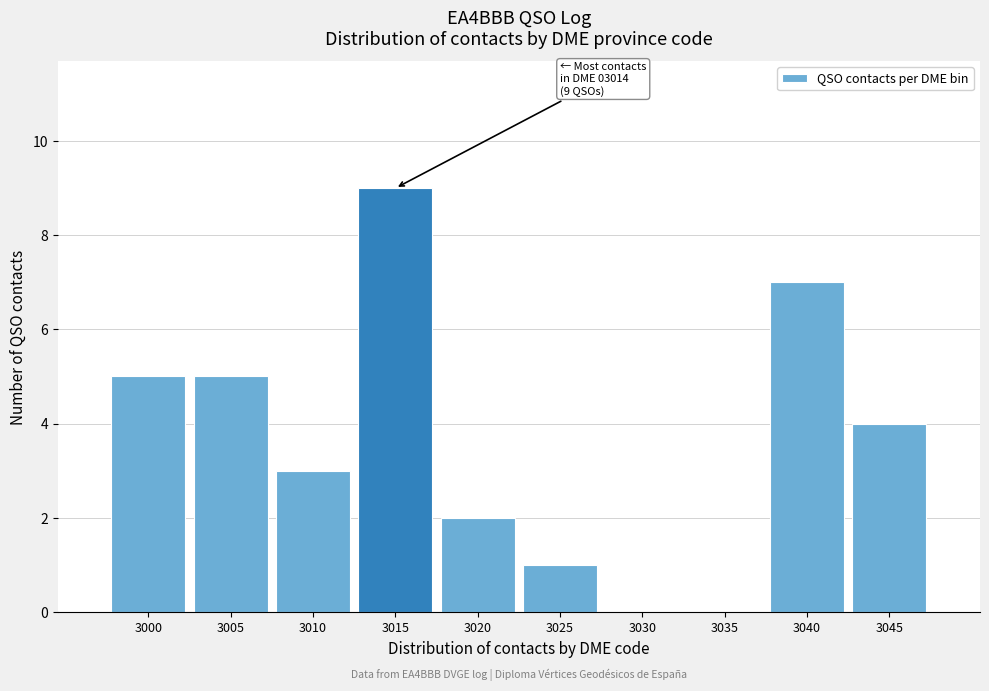

Reading right to left, extract all data points from this chart.

3045=4	3040=7	3035=0	3030=0	3025=1	3020=2	3015=9	3010=3	3005=5	3000=5